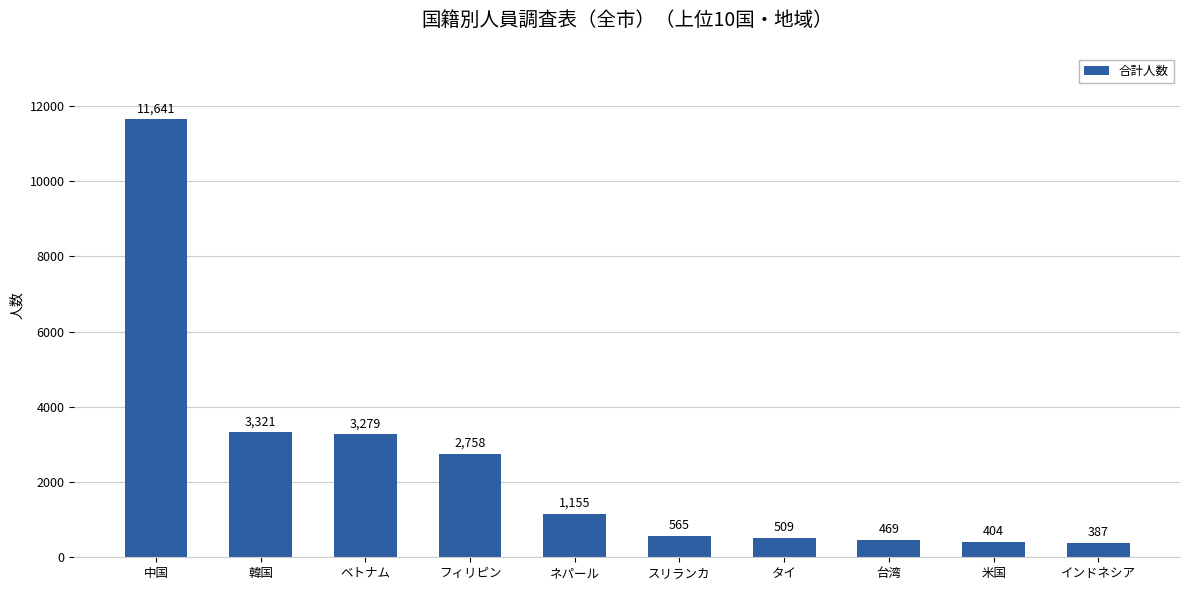

List the labels in order of value, largest first.

中国, 韓国, ベトナム, フィリピン, ネパール, スリランカ, タイ, 台湾, 米国, インドネシア